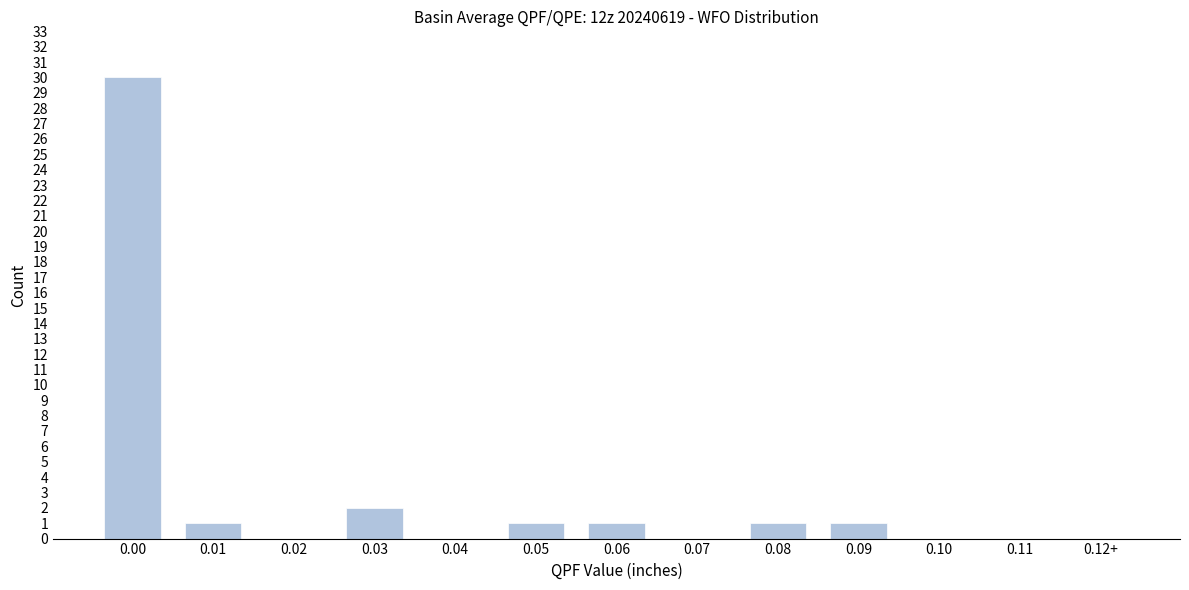

Reading left to right, what are all the values shown in this chart?

0.00=30	0.01=1	0.02=0	0.03=2	0.04=0	0.05=1	0.06=1	0.07=0	0.08=1	0.09=1	0.10=0	0.11=0	0.12+=0